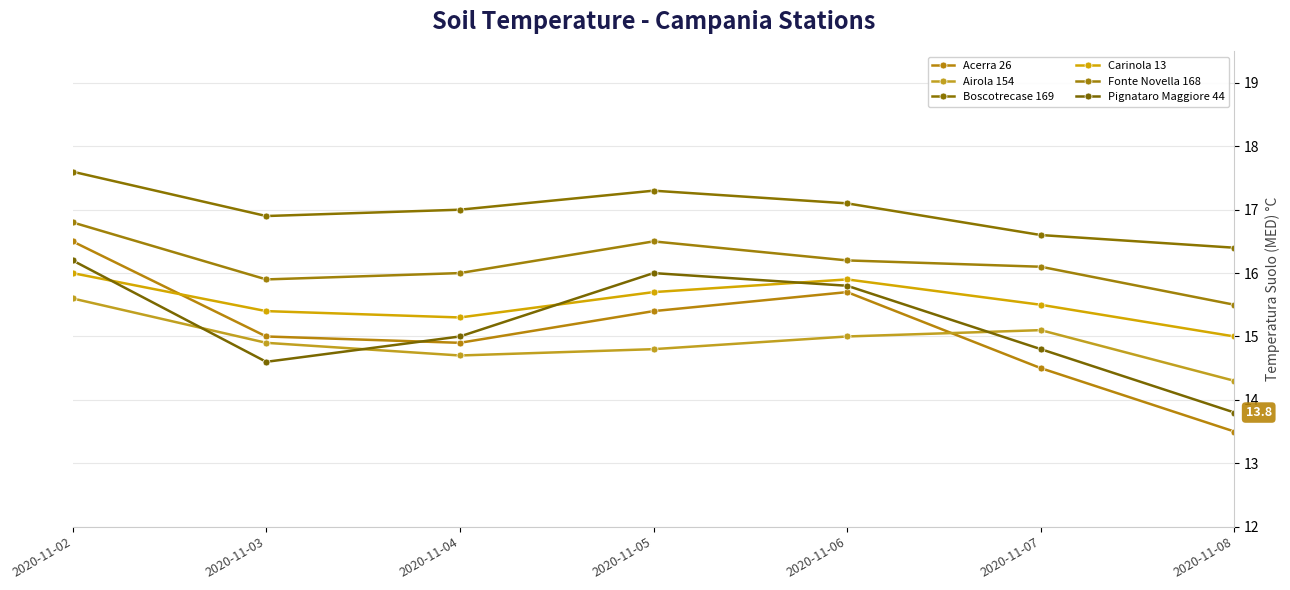

Is it true that Fonte Novella 168 equals 28.3 at 2020-11-02?

False